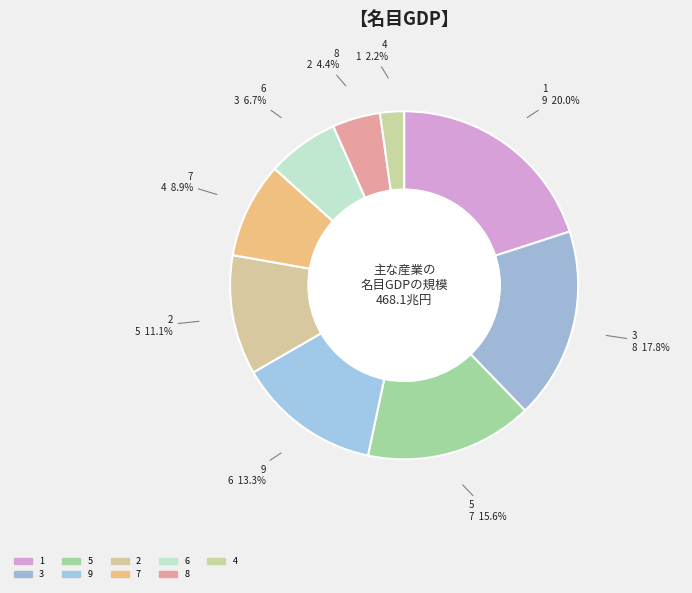

Rank the categories by value from lowest to highest.

col_1=4, col_1=8, col_1=6, col_1=7, col_1=2, col_1=9, col_1=5, col_1=3, col_1=1